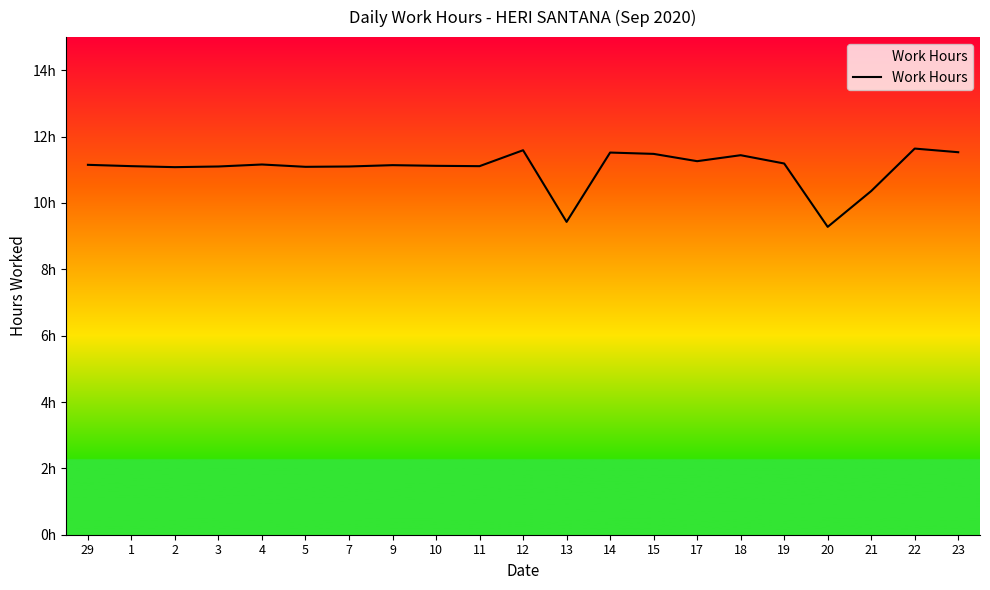

Is it true that the value at 21 is 17.0?

False